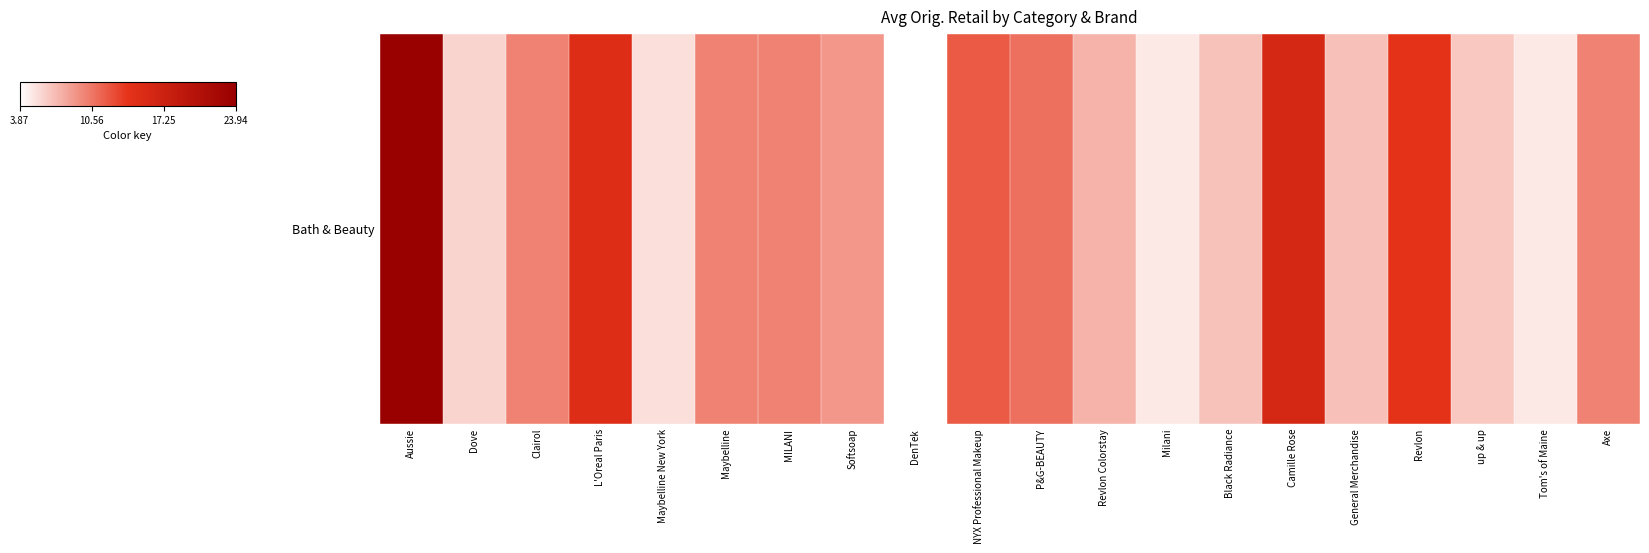

Count the number of values greater than 9.

10